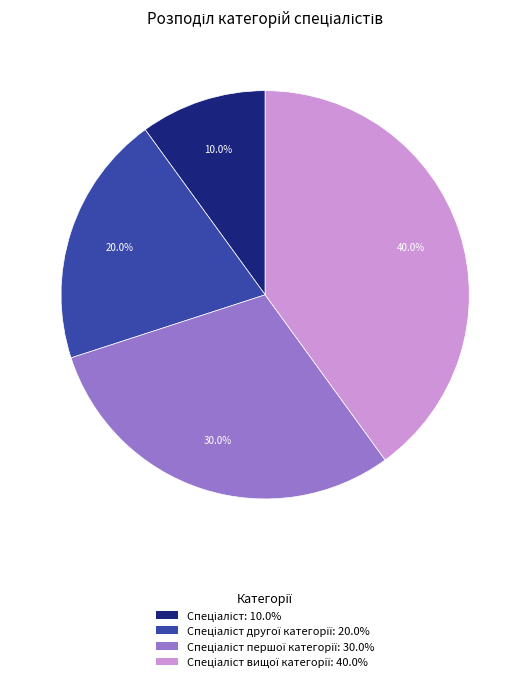

Does any single category account for the majority?

No